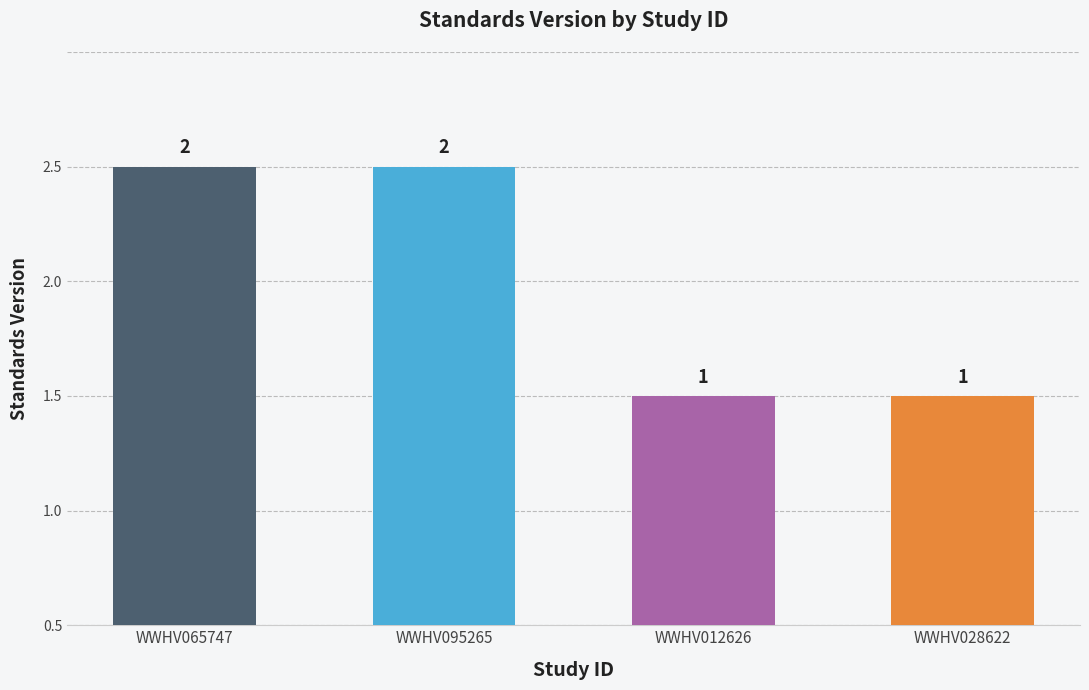

Reading left to right, what are all the values shown in this chart?

2	2	1	1